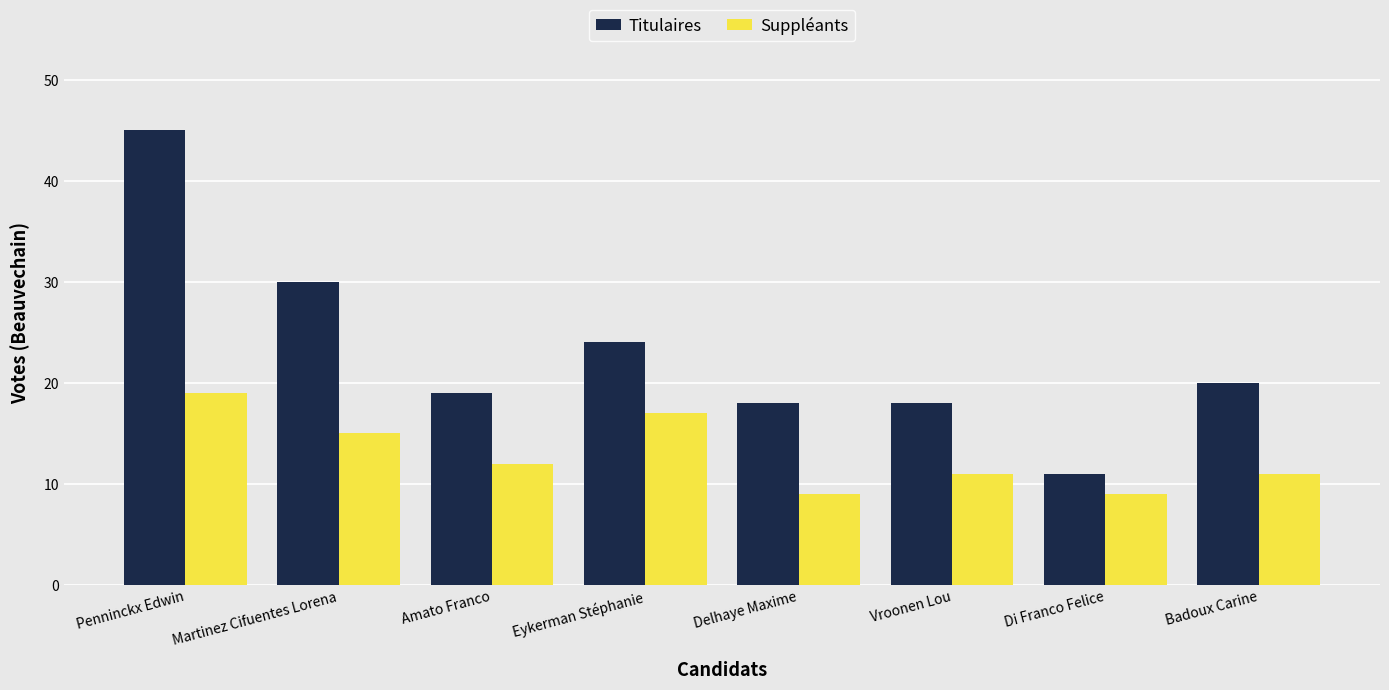

Where does the Suppléants series first go above 12?

Penninckx Edwin